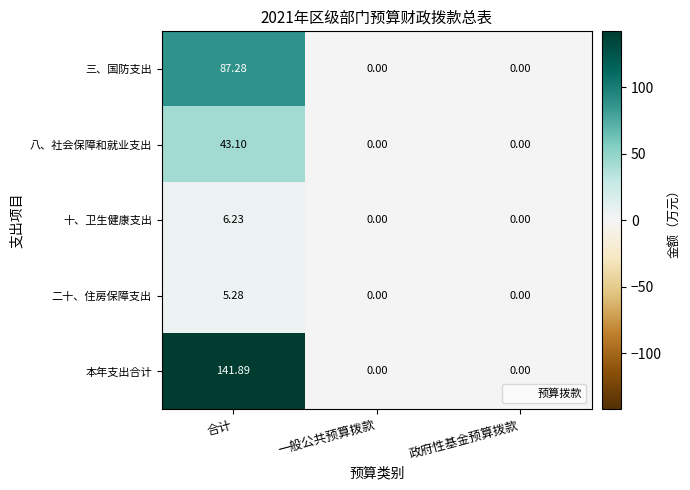

Which series has the largest total across all categories?

本年支出合计